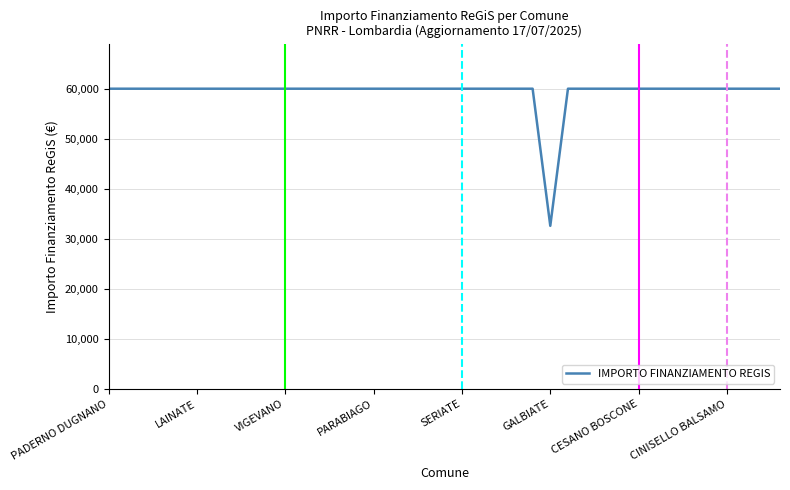

What is the difference between the maximum and minimum values?

27377